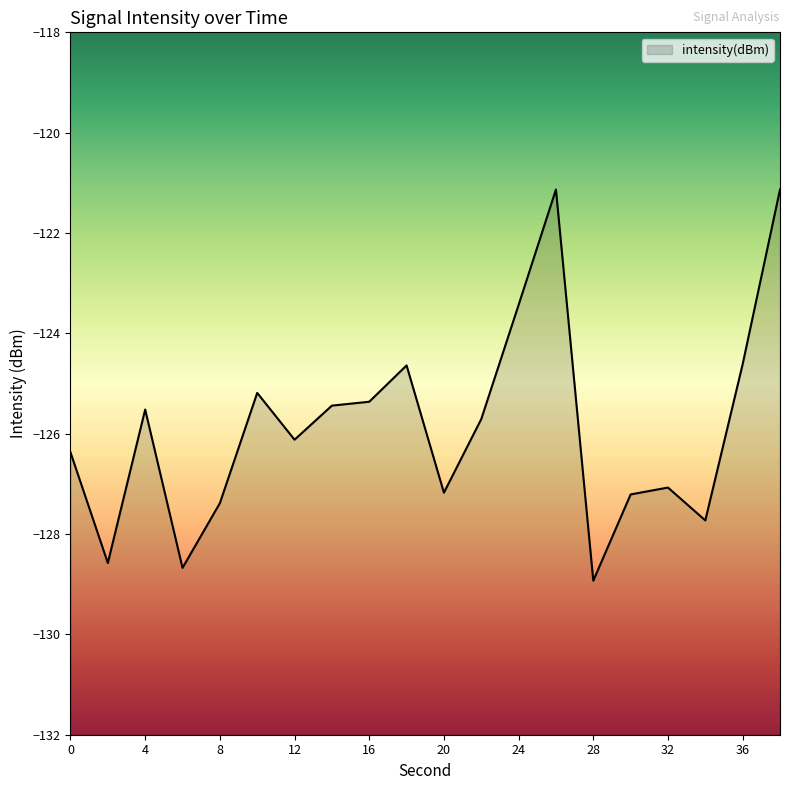

Reading left to right, list all the values displayed in this chart.

0=-126.4	2=-128.6	4=-125.5	6=-128.7	8=-127.4	10=-125.2	12=-126.1	14=-125.4	16=-125.4	18=-124.6	20=-127.2	22=-125.7	24=-123.4	26=-121.1	28=-128.9	30=-127.2	32=-127.1	34=-127.7	36=-124.6	38=-121.1